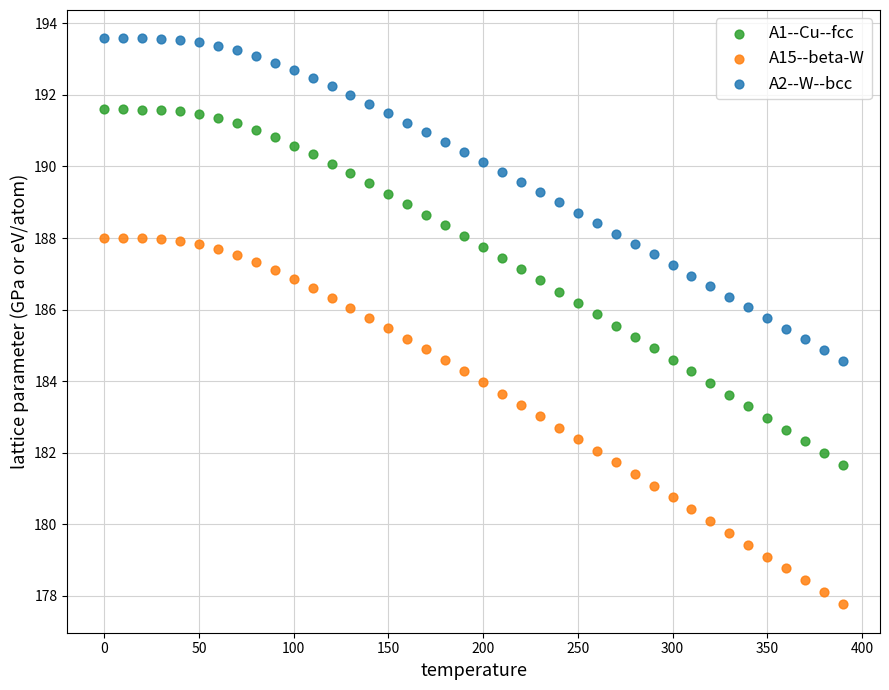

Which series contains the lowest Y value?

A15--beta-W